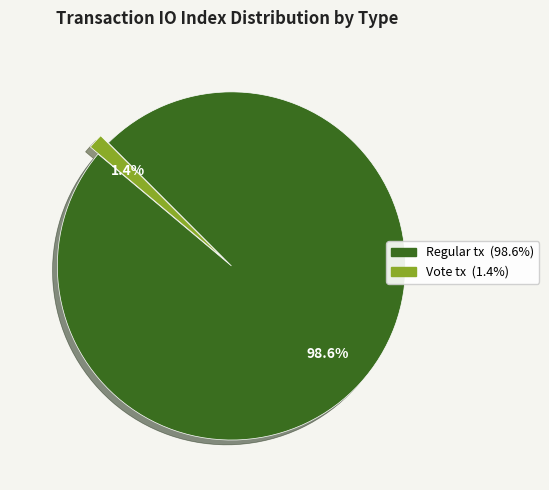

Count the number of slices in the pie.

2